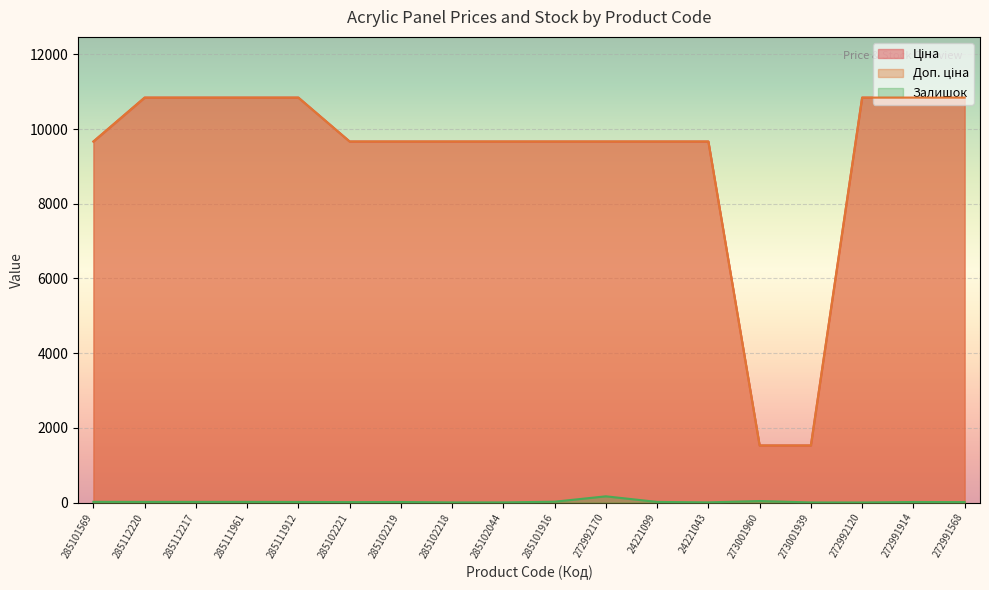

At 285112220, list the series in order from smallest to largest.

Залишок, Ціна, Доп. ціна